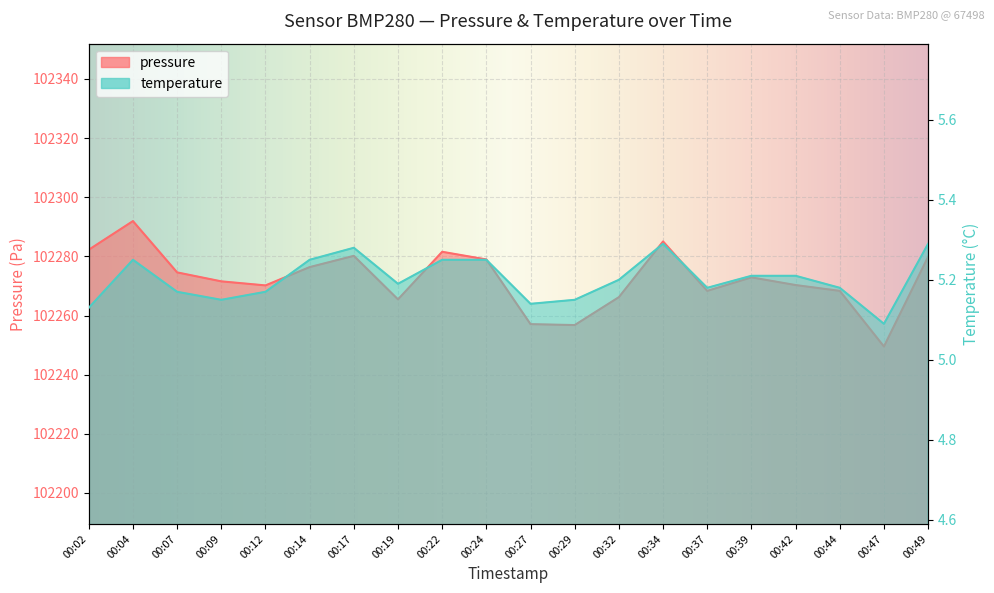

Reading right to left, list all the values displayed in this chart.

pressure: 102279.9	102249.5	102268.3	102270.3	102272.9	102268.3	102285.1	102266.2	102256.8	102257.1	102279.0	102281.6	102265.5	102280.2	102276.4	102270.2	102271.6	102274.6	102291.9	102282.2
temperature: 5.3	5.1	5.2	5.2	5.2	5.2	5.3	5.2	5.2	5.1	5.2	5.2	5.2	5.3	5.2	5.2	5.2	5.2	5.2	5.1